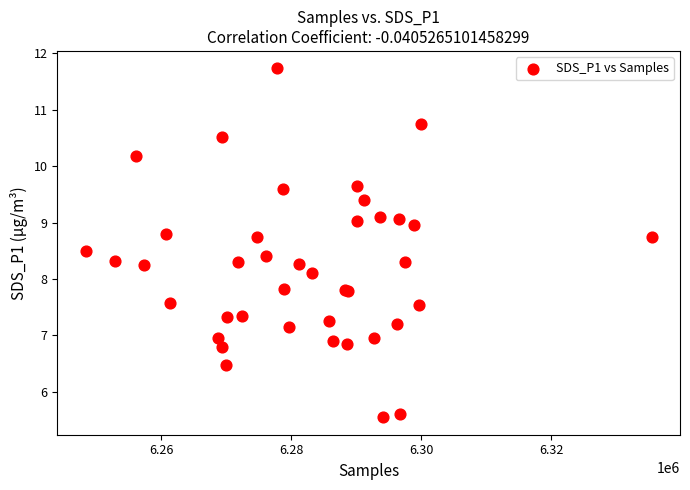

What Y value in the scatter plot is closest to 8?

8.1